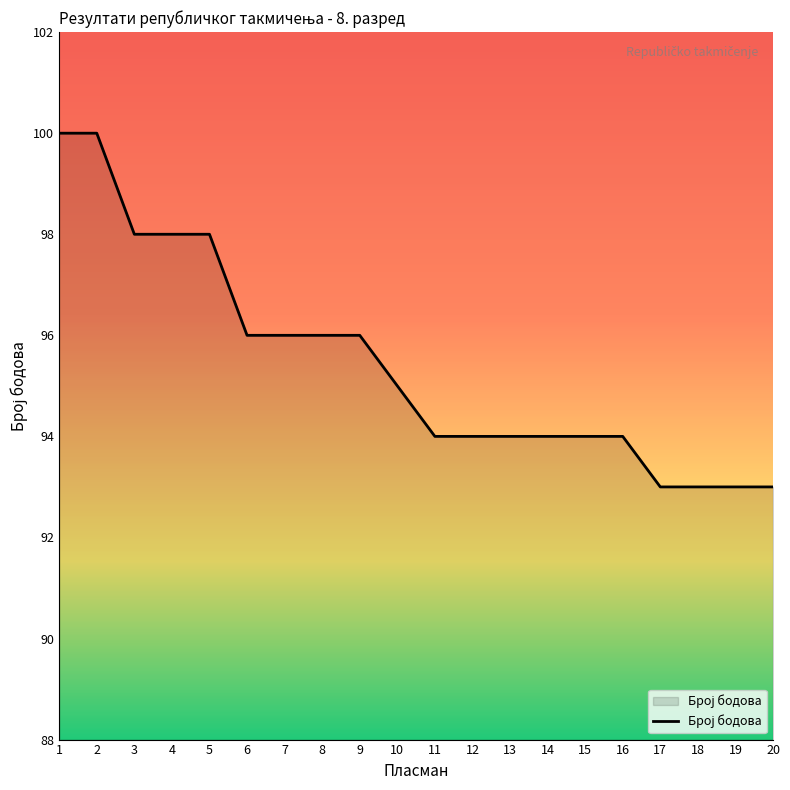

What is the ratio of the value at 14 to the value at 7?

1.0